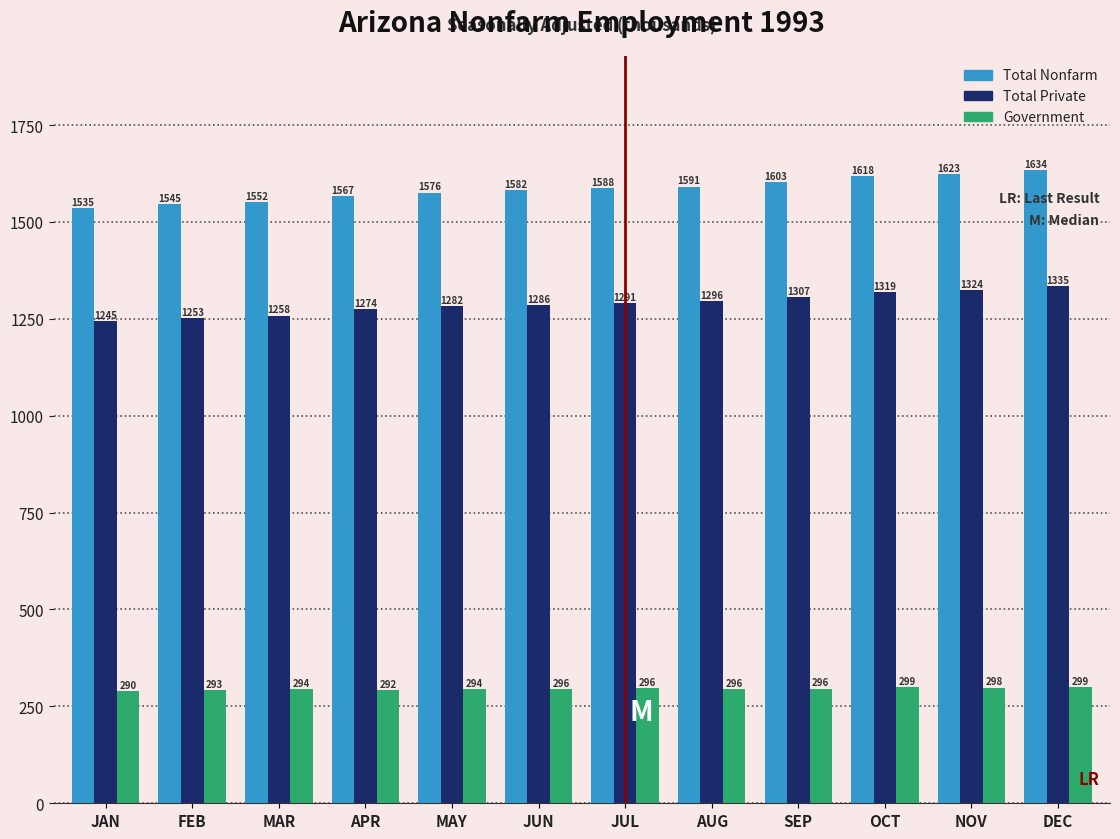

What is the difference between the Total Private values at JUN and MAR?

28.0